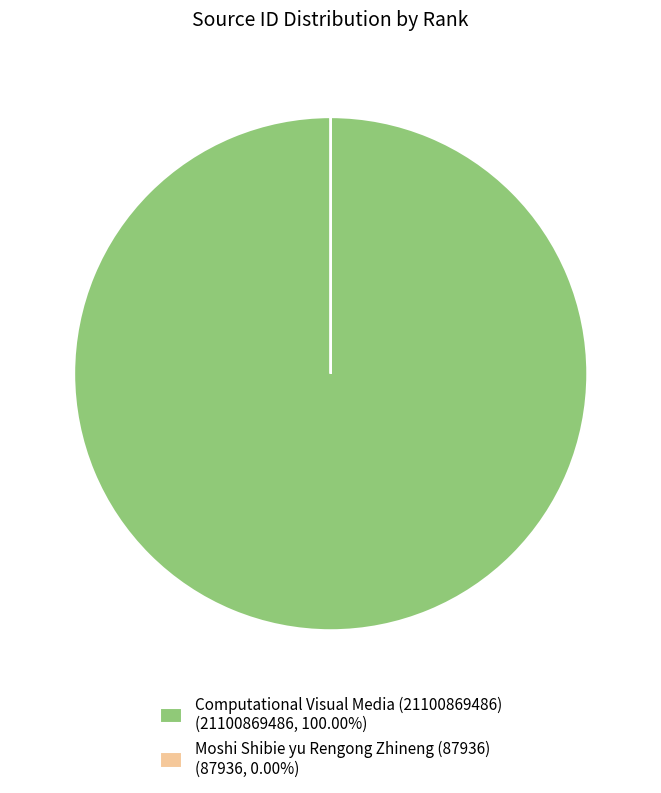

Is there any slice that represents more than half of the pie?

Yes